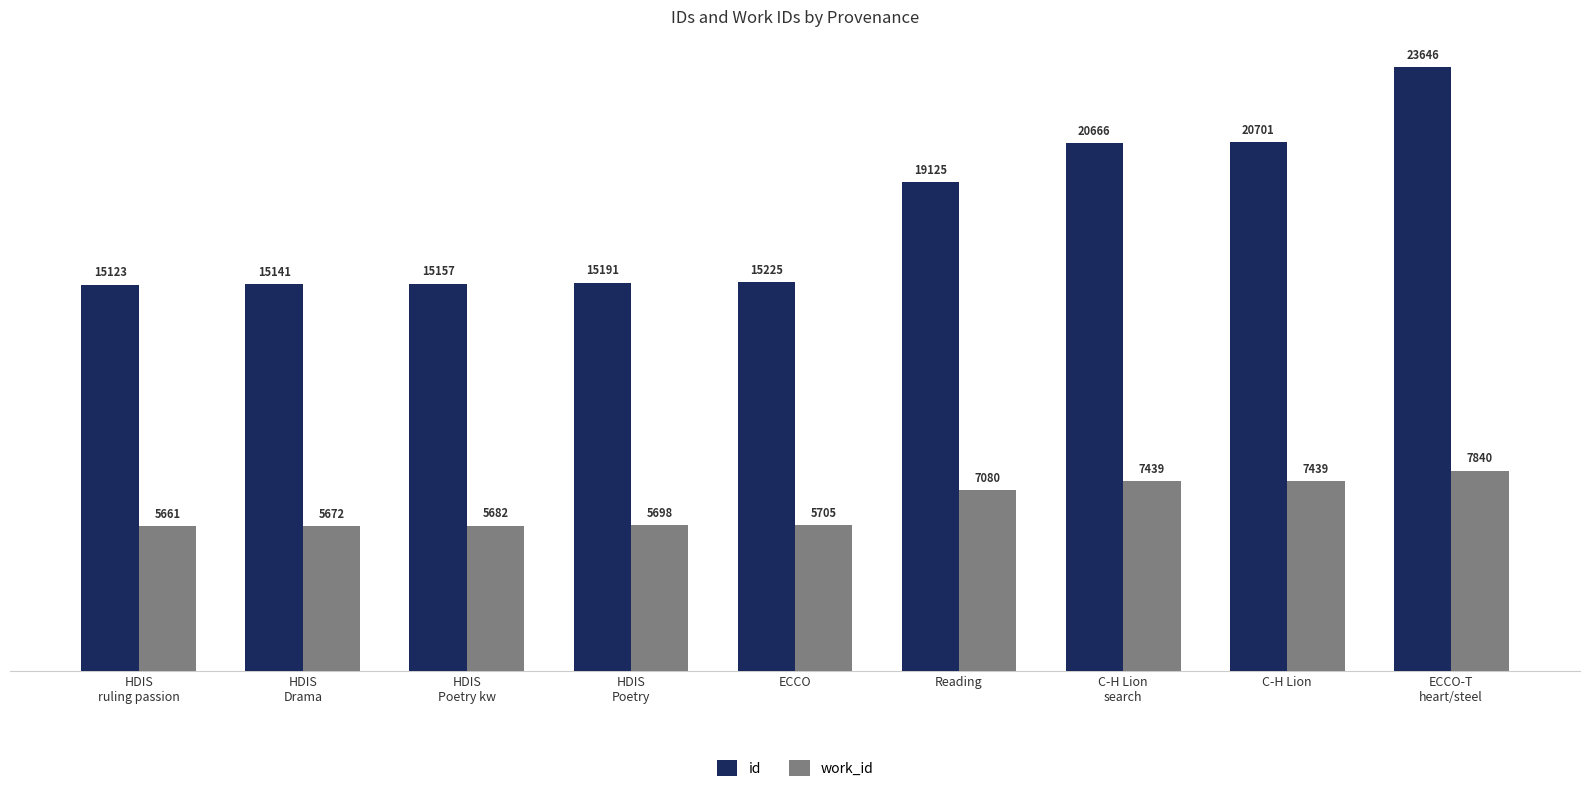

Does the chart contain any negative values?

No